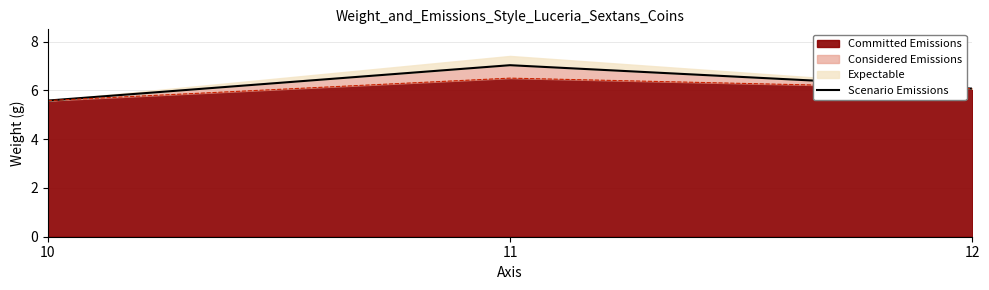

Rank the categories by Committed Emissions value from highest to lowest.

11, 12, 10